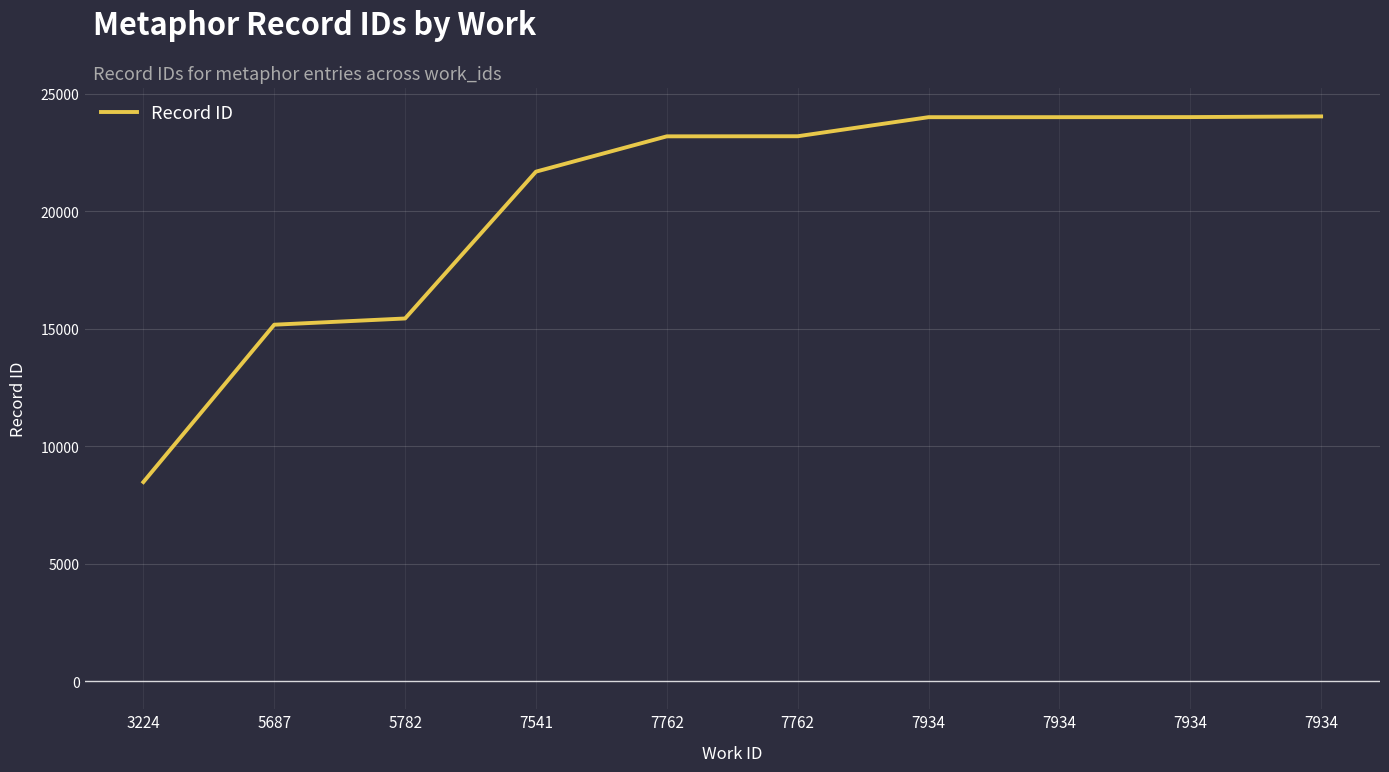

True or false: there are more than 1 points higher than both neighbors.

False